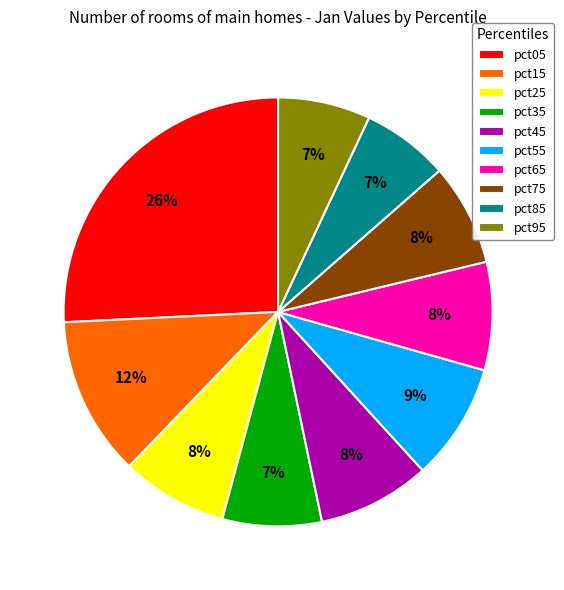

To the nearest percent, what percentage of the pie is pct85?

7%